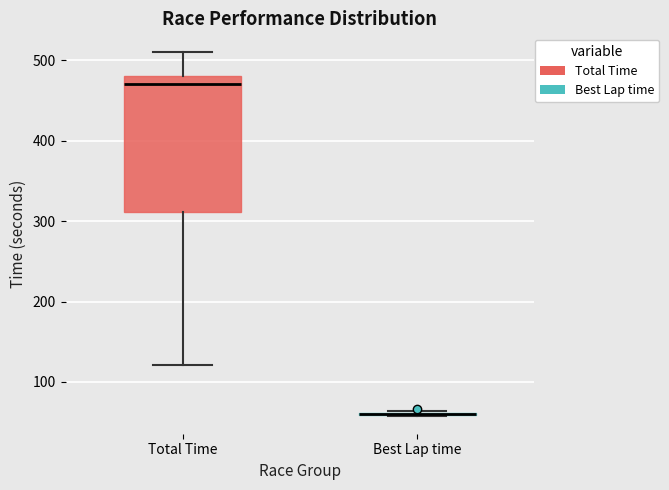

Reading left to right, transcribe this box plot: for each box, give where its median line is, the range the box spans, and where its two whiskers end, as read against the y-axis. The values are not printed on the chart, so give them approximately, as read against the axis.

Total Time: median 470, box 310 to 480, whiskers 120 to 510
Best Lap time: box collapsed to a line at 60, whiskers 60 to 60